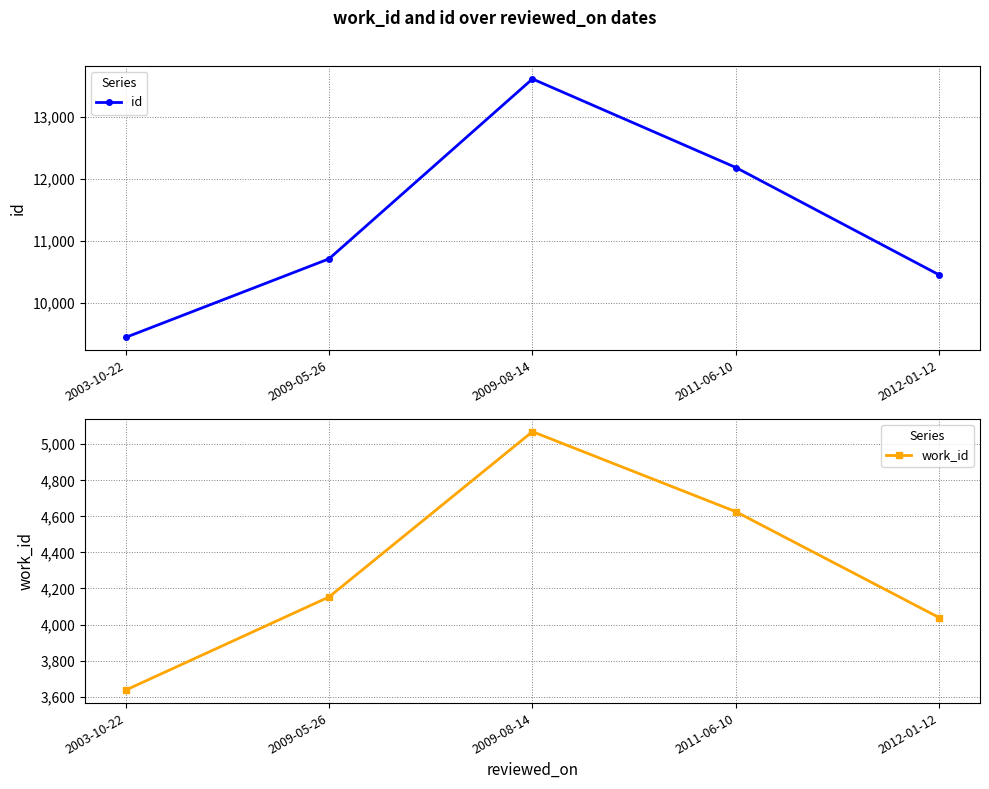

True or false: id has a value of 5862 at 2009-08-14.

False